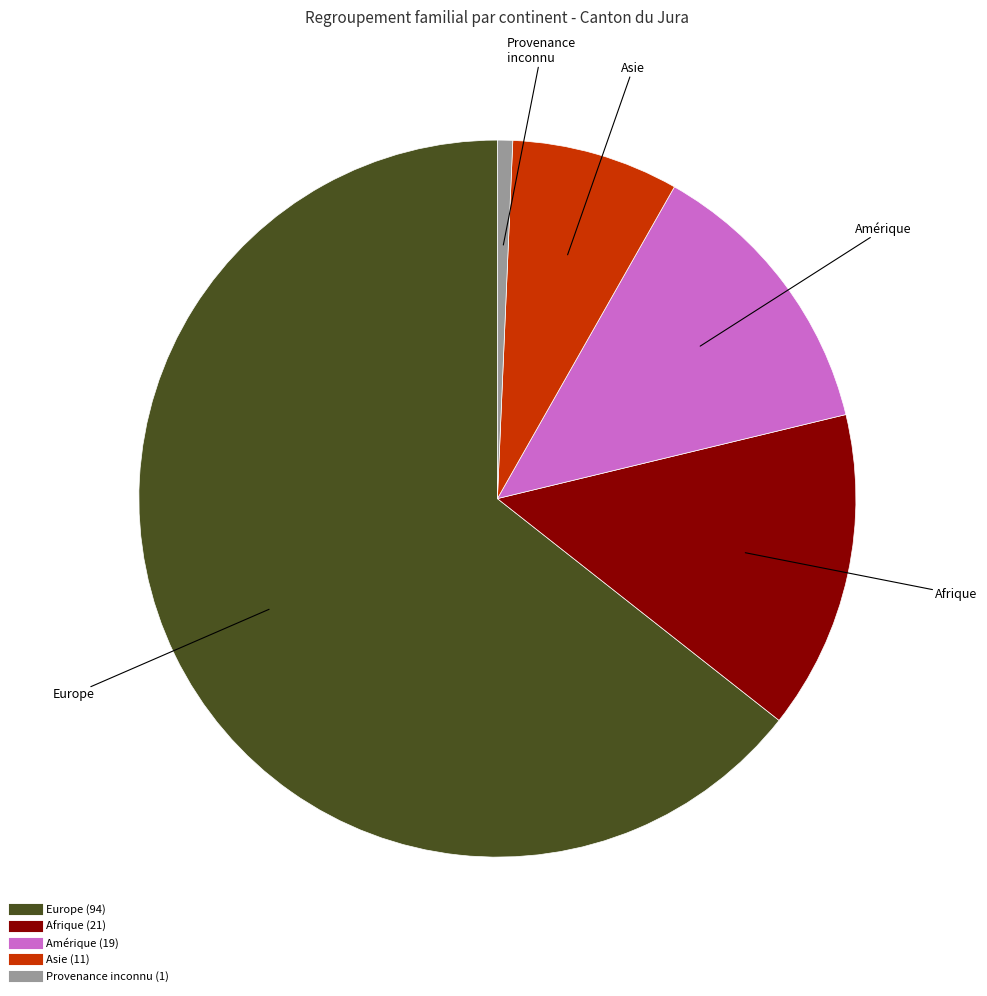

Is there a majority slice in this chart?

Yes